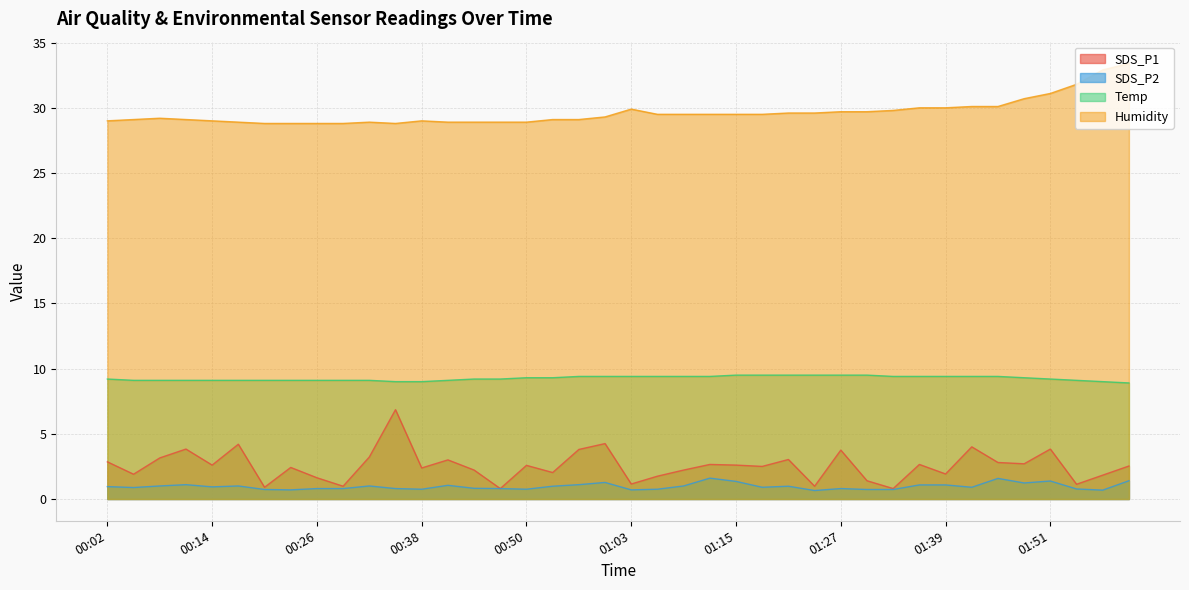

Rank the series at 00:44 from lowest to highest value.

SDS_P2, SDS_P1, Temp, Humidity